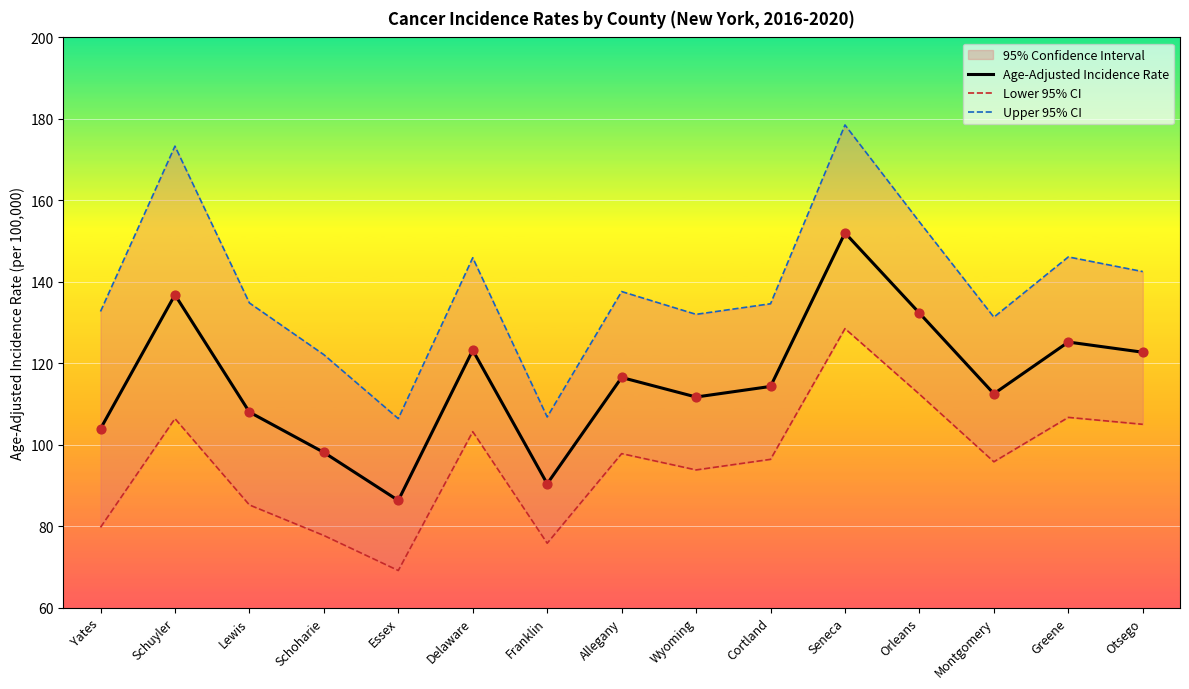

Which series has the largest Y range (max minus min)?

Upper 95% CI